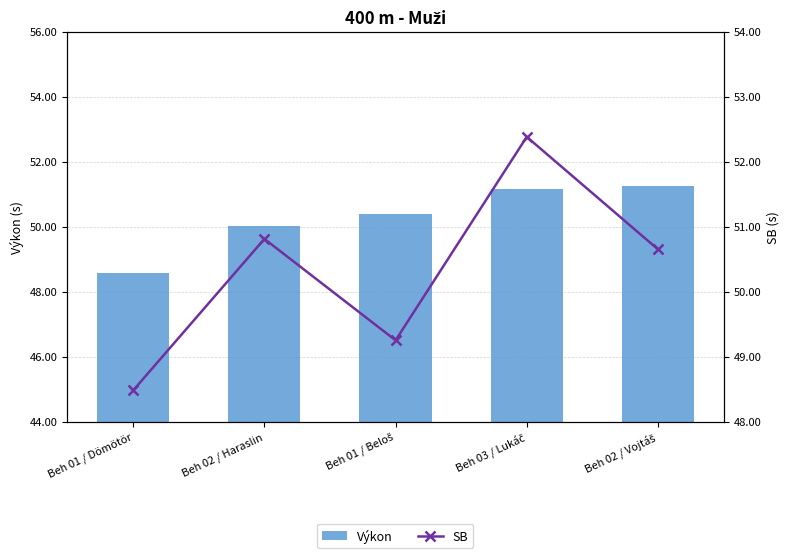

Rank the categories by SB value from highest to lowest.

Beh 03 / Lukáč, Beh 02 / Haraslin, Beh 02 / Vojtáš, Beh 01 / Beloš, Beh 01 / Dömötör